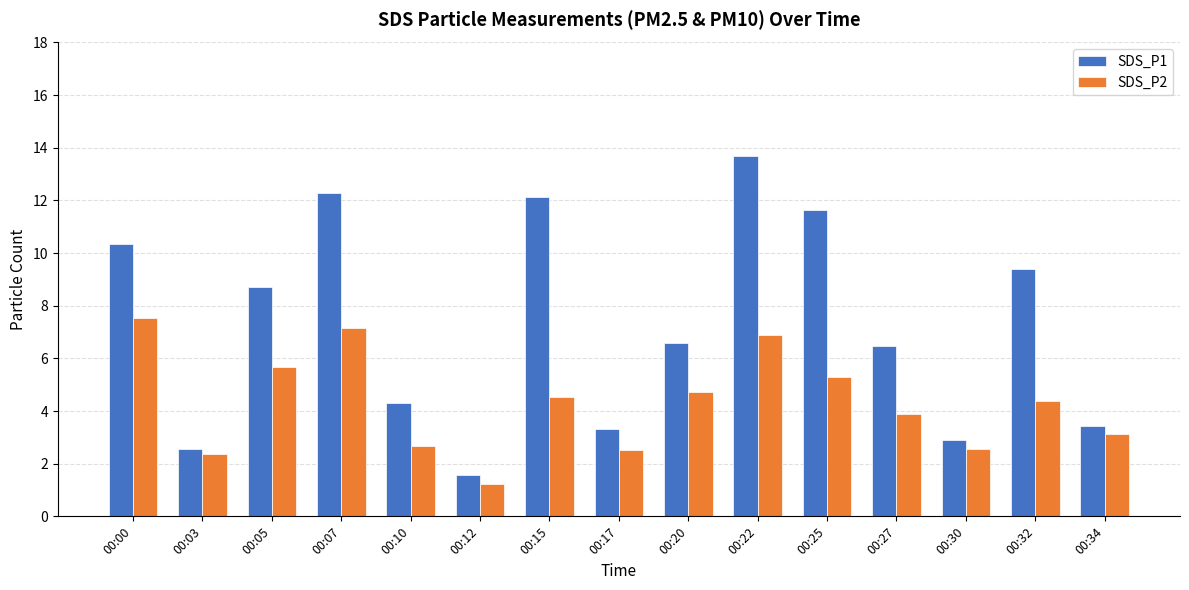

How many bars are there in each group?

2